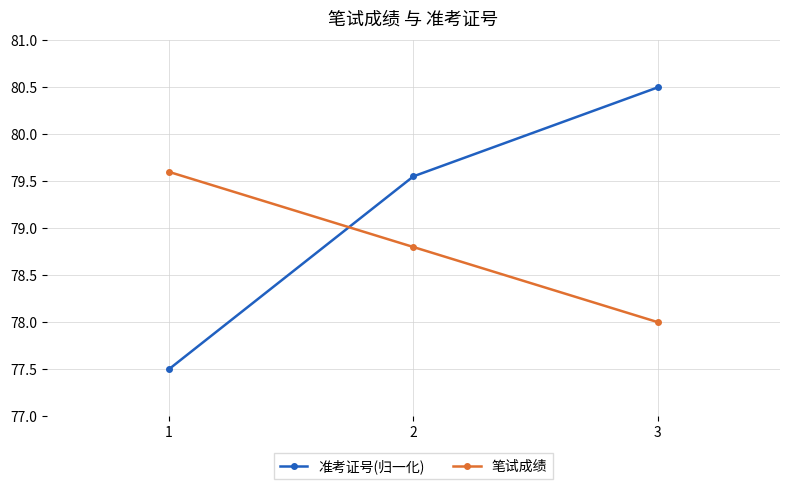

Rank the categories by 准考证号(归一化) value from highest to lowest.

3, 2, 1